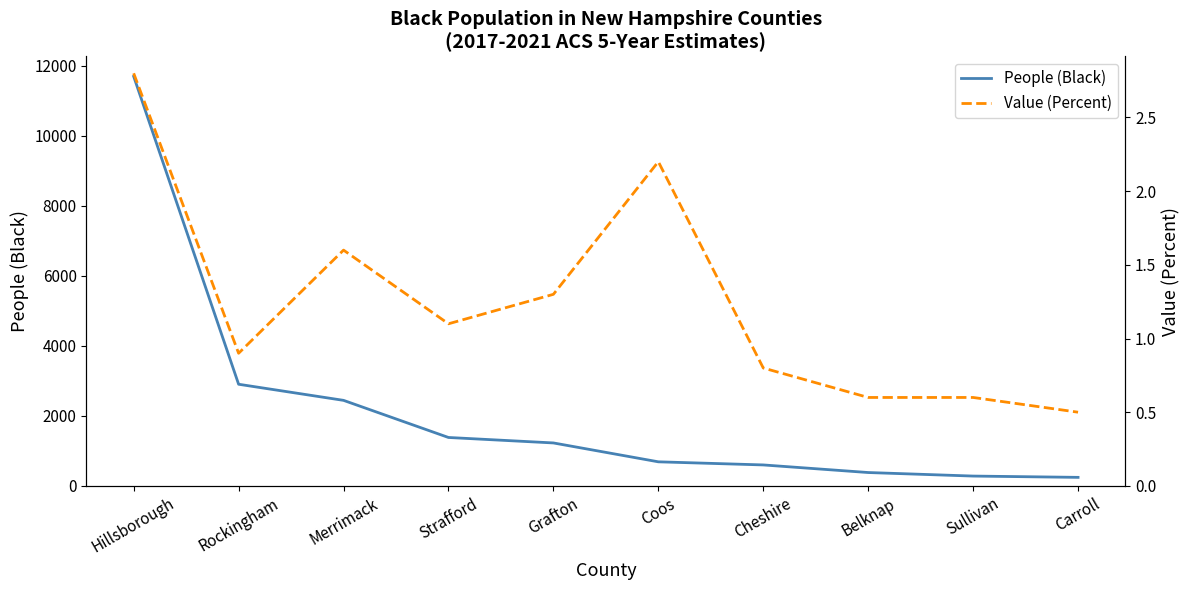

How many data points in People (Black) are less than 1226?

5